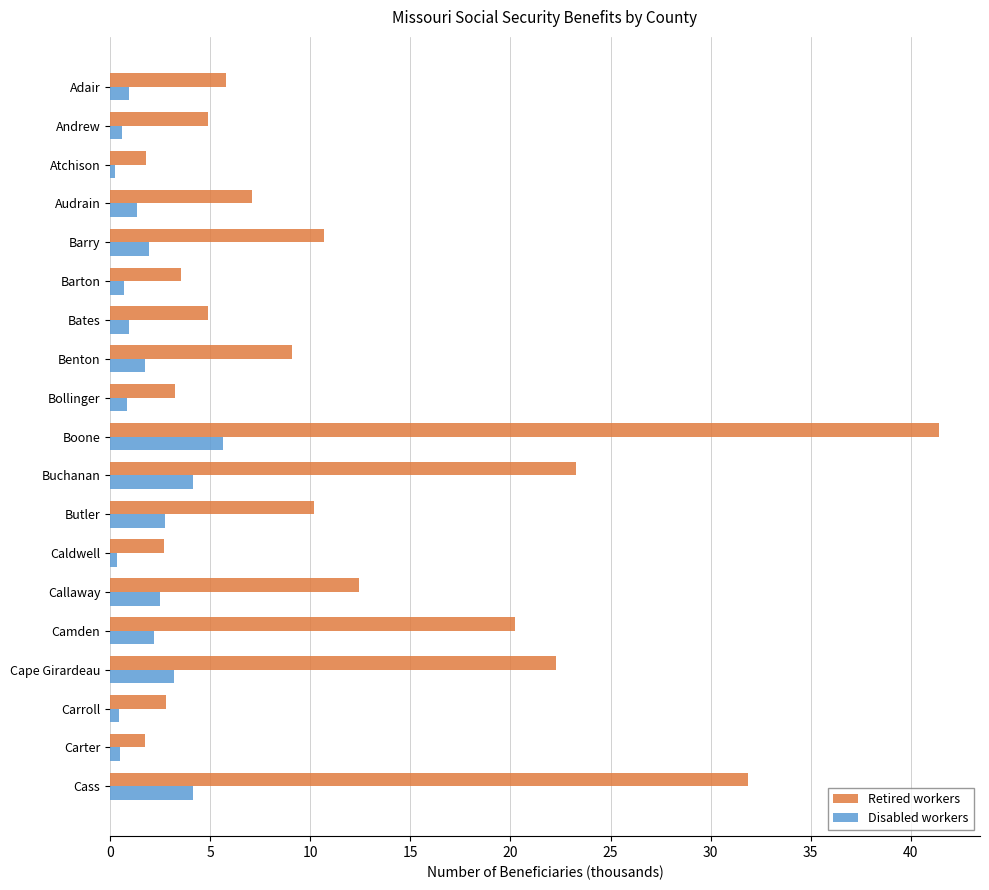

List the series in order of their peak value, lowest first.

Disabled workers, Retired workers